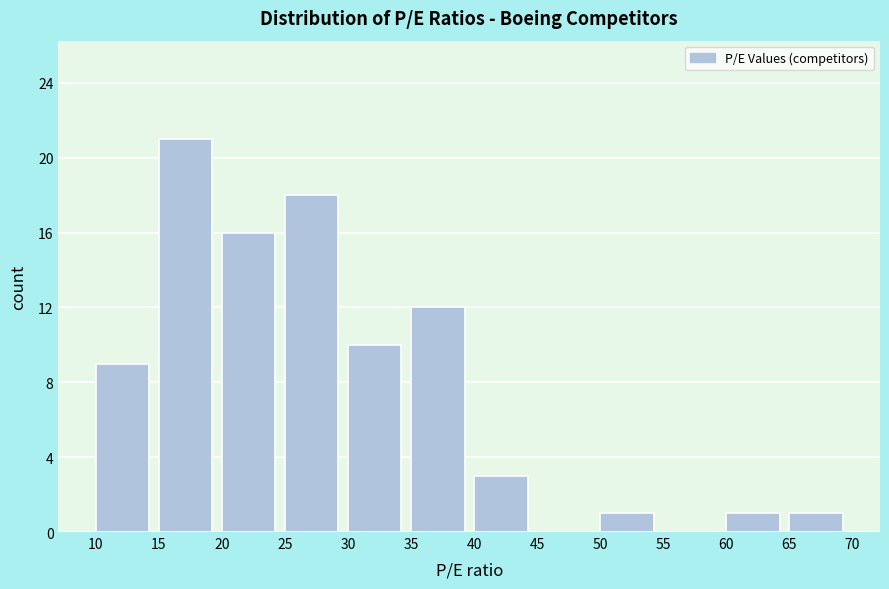

Reading left to right, list every bar in this chart as the range it spans on the x-axis followed by its height. The values are not printed on the chart, so give them approximately, as read against the axis.

10 to 15: 9
15 to 20: 21
20 to 25: 16
25 to 30: 18
30 to 35: 10
35 to 40: 12
40 to 45: 3
45 to 50: 0
50 to 55: 1
55 to 60: 0
60 to 65: 1
65 to 70: 1